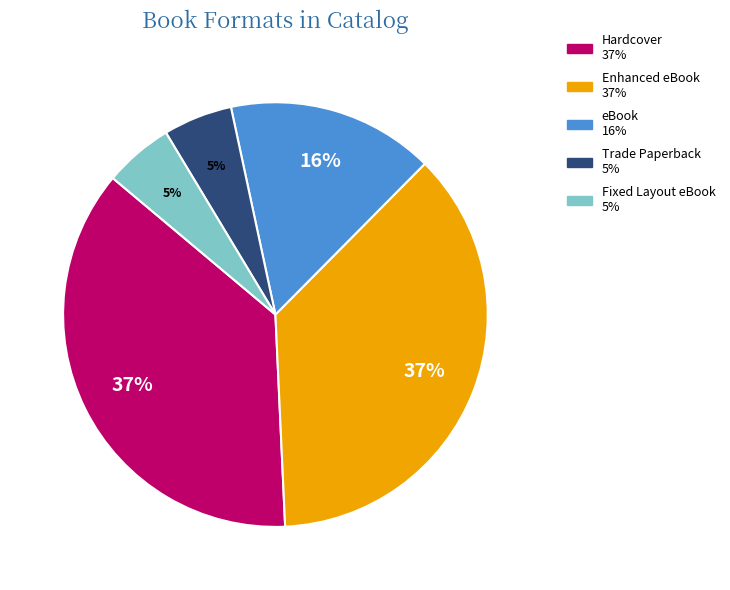

What is the ratio of the value at Enhanced eBook to the value at eBook?

2.3